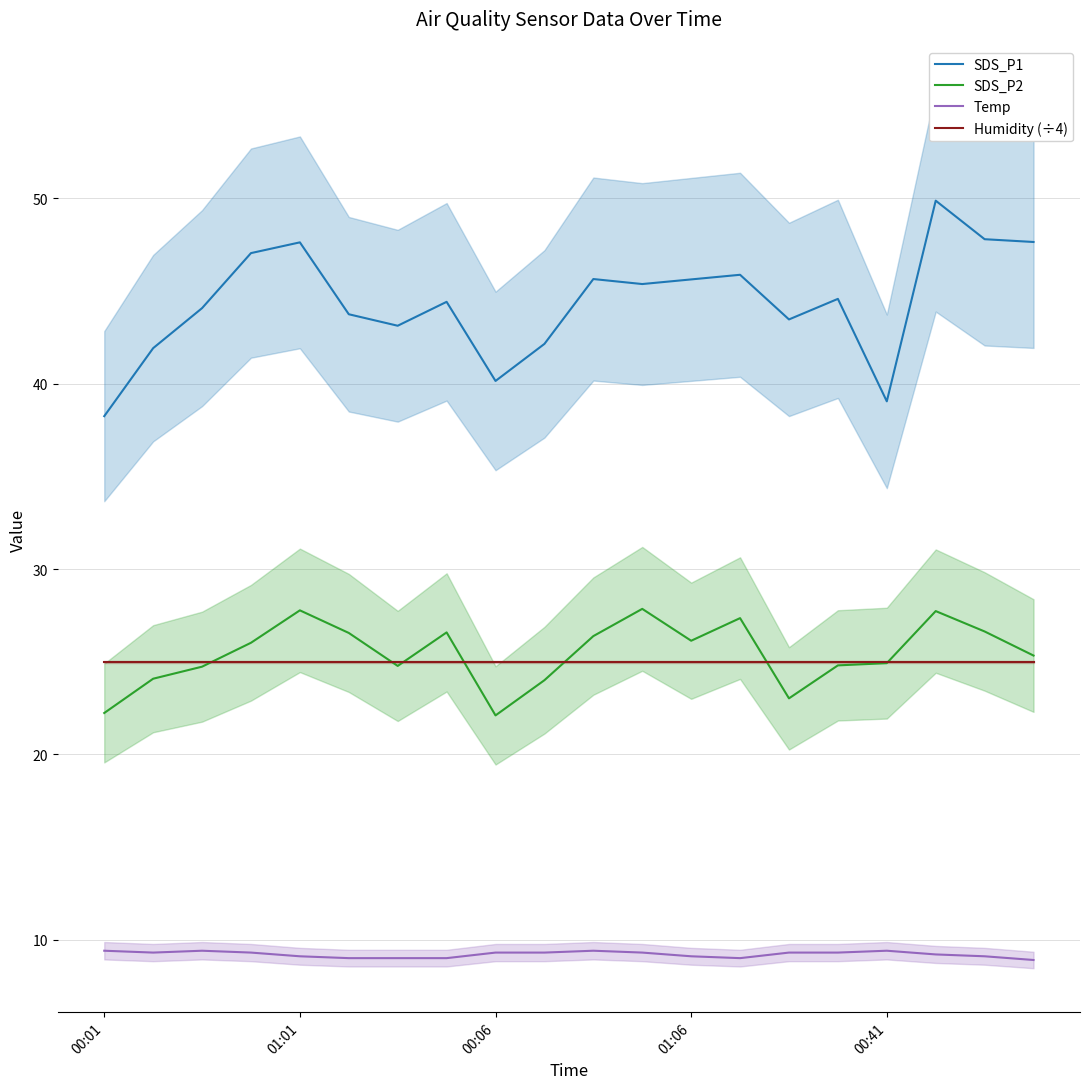

True or false: Humidity (÷4) and SDS_P1 intersect in this chart.

False